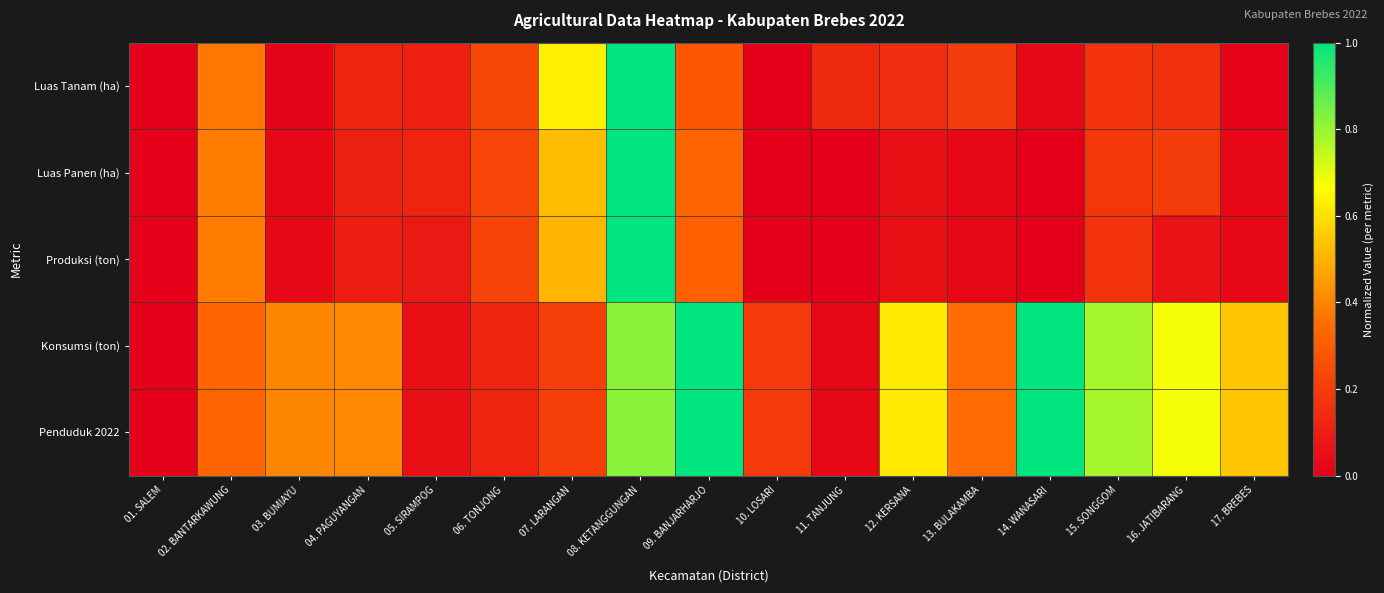

Reading left to right, extract all data points from this chart.

Luas Tanam (ha): 01. SALEM=0.0	02. BANTARKAWUNG=0.4	03. BUMIAYU=0.0	04. PAGUYANGAN=0.1	05. SIRAMPOG=0.1	06. TONJONG=0.2	07. LARANGAN=0.6	08. KETANGGUNGAN=1.0	09. BANJARHARJO=0.3	10. LOSARI=0.0	11. TANJUNG=0.1	12. KERSANA=0.1	13. BULAKAMBA=0.2	14. WANASARI=0.0	15. SONGGOM=0.2	16. JATIBARANG=0.2	17. BREBES=0.0
Luas Panen (ha): 01. SALEM=0.0	02. BANTARKAWUNG=0.4	03. BUMIAYU=0.0	04. PAGUYANGAN=0.1	05. SIRAMPOG=0.1	06. TONJONG=0.2	07. LARANGAN=0.5	08. KETANGGUNGAN=1.0	09. BANJARHARJO=0.3	10. LOSARI=0.0	11. TANJUNG=0.0	12. KERSANA=0.1	13. BULAKAMBA=0.0	14. WANASARI=0.0	15. SONGGOM=0.2	16. JATIBARANG=0.2	17. BREBES=0.0
Produksi (ton): 01. SALEM=0.0	02. BANTARKAWUNG=0.4	03. BUMIAYU=0.0	04. PAGUYANGAN=0.1	05. SIRAMPOG=0.1	06. TONJONG=0.2	07. LARANGAN=0.5	08. KETANGGUNGAN=1.0	09. BANJARHARJO=0.3	10. LOSARI=0.0	11. TANJUNG=0.0	12. KERSANA=0.1	13. BULAKAMBA=0.0	14. WANASARI=0.0	15. SONGGOM=0.2	16. JATIBARANG=0.1	17. BREBES=0.0
Konsumsi (ton): 01. SALEM=0.0	02. BANTARKAWUNG=0.3	03. BUMIAYU=0.4	04. PAGUYANGAN=0.4	05. SIRAMPOG=0.1	06. TONJONG=0.1	07. LARANGAN=0.2	08. KETANGGUNGAN=0.8	09. BANJARHARJO=1.0	10. LOSARI=0.2	11. TANJUNG=0.0	12. KERSANA=0.6	13. BULAKAMBA=0.3	14. WANASARI=1.0	15. SONGGOM=0.8	16. JATIBARANG=0.7	17. BREBES=0.5
Penduduk 2022: 01. SALEM=0.0	02. BANTARKAWUNG=0.3	03. BUMIAYU=0.4	04. PAGUYANGAN=0.4	05. SIRAMPOG=0.1	06. TONJONG=0.1	07. LARANGAN=0.2	08. KETANGGUNGAN=0.8	09. BANJARHARJO=1.0	10. LOSARI=0.2	11. TANJUNG=0.0	12. KERSANA=0.6	13. BULAKAMBA=0.3	14. WANASARI=1.0	15. SONGGOM=0.8	16. JATIBARANG=0.7	17. BREBES=0.5